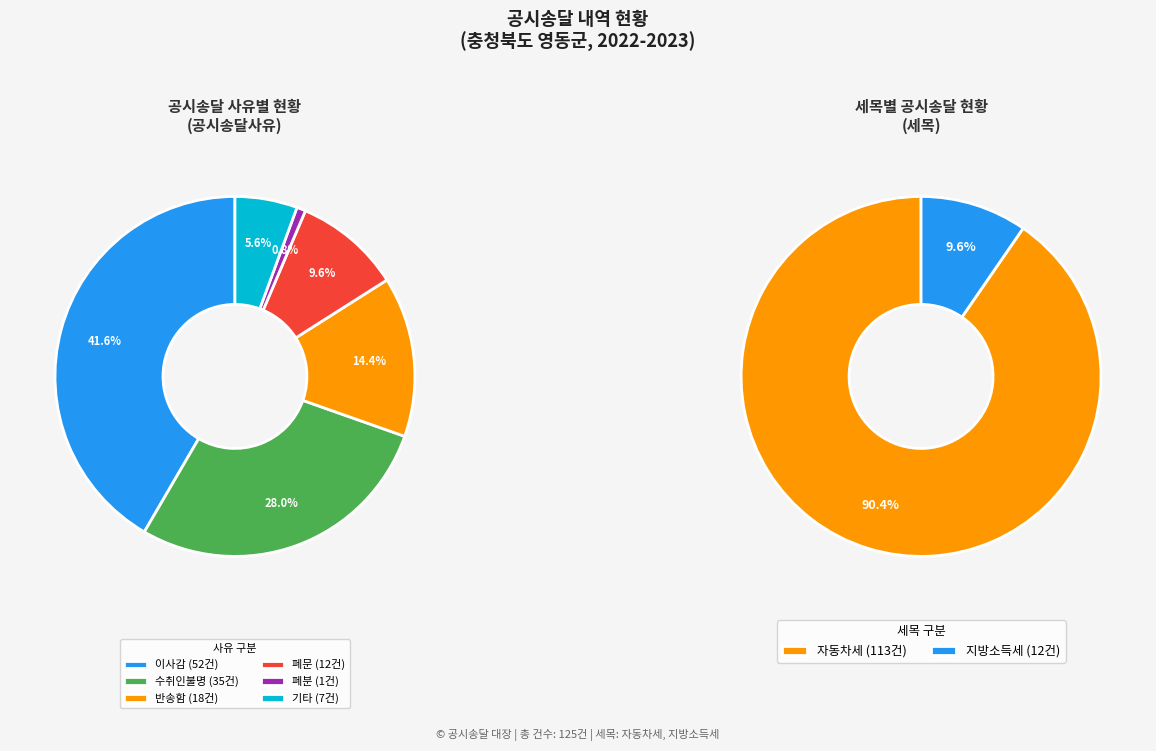

To the nearest percent, what is the difference between the largest and smallest slice percentages?

41%